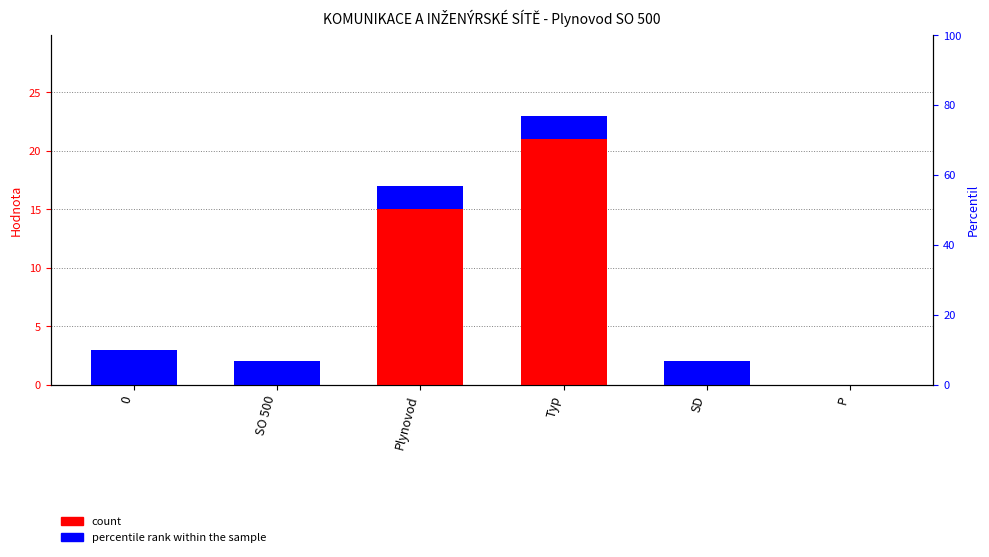

What is the difference between the highest and lowest values at SO 500?

2